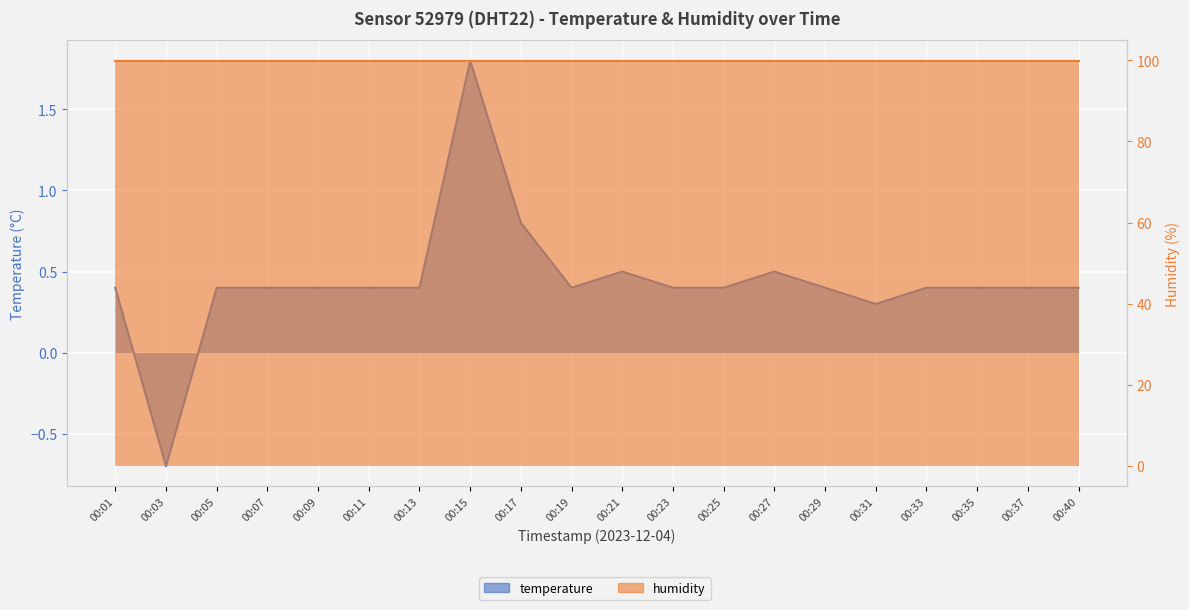

What is the approximate value at 00:40?

0.4